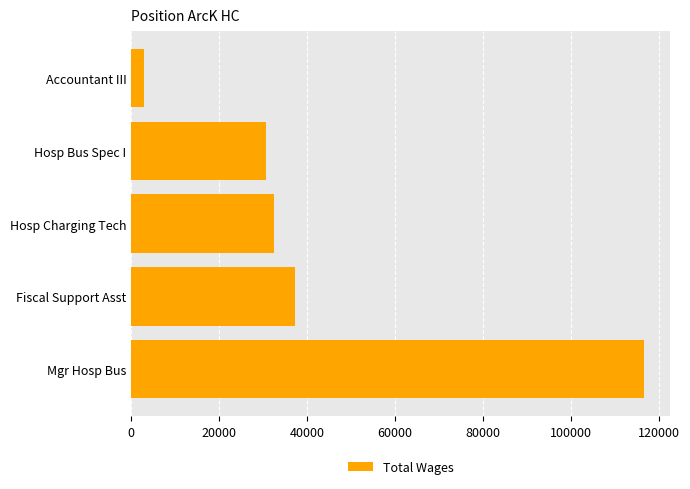

What is the average value?

43947